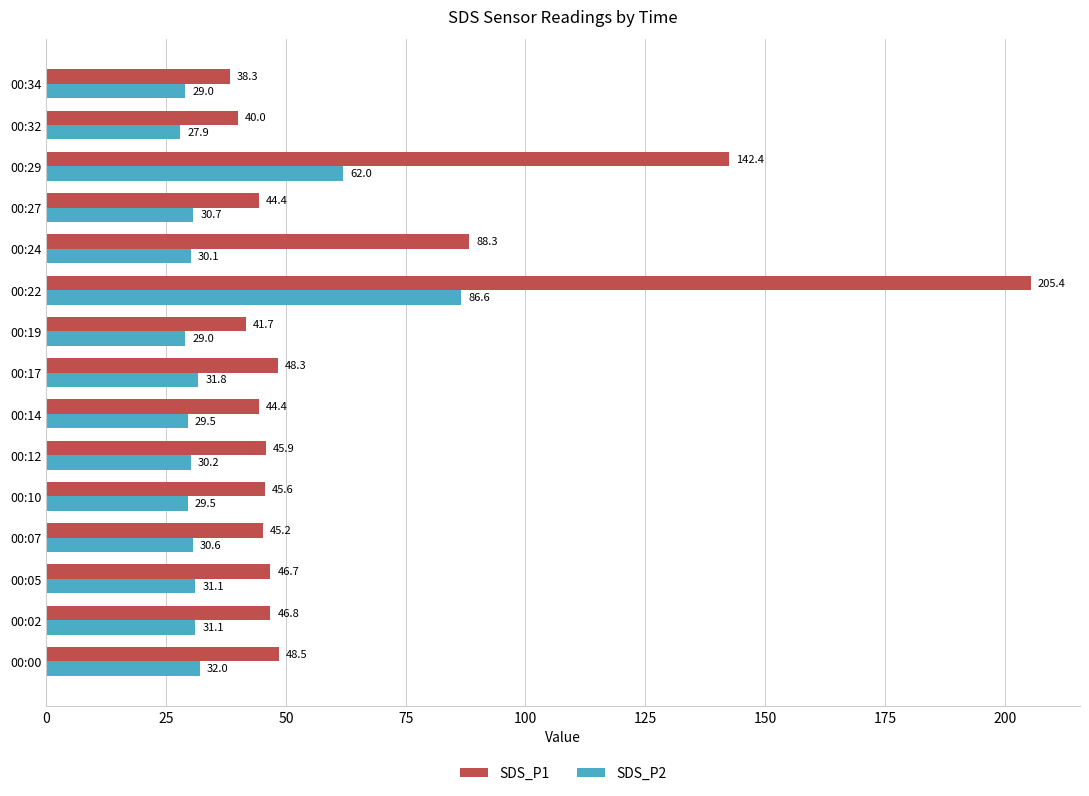

At which label does SDS_P1 reach its peak?

00:22